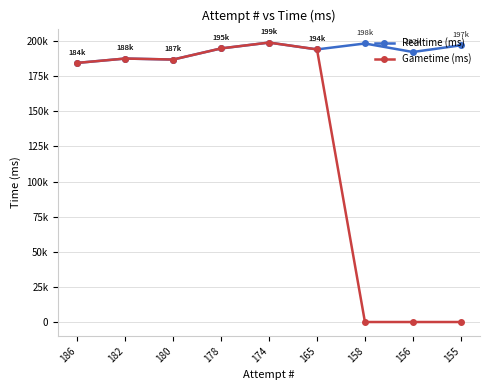

What are all the series names shown in the legend?

Realtime (ms), Gametime (ms)